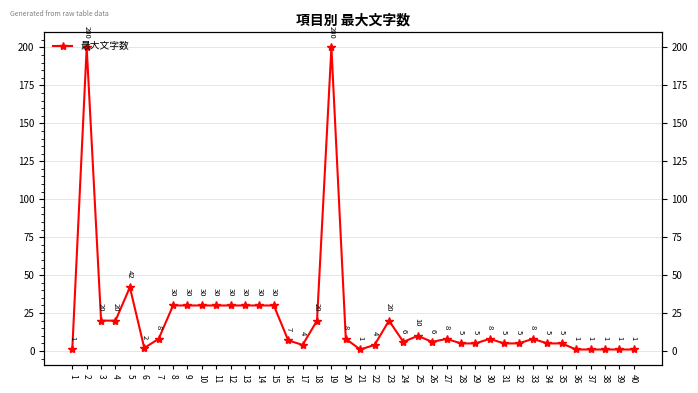

The chart shows a value of 3 at 24. True or false?

False